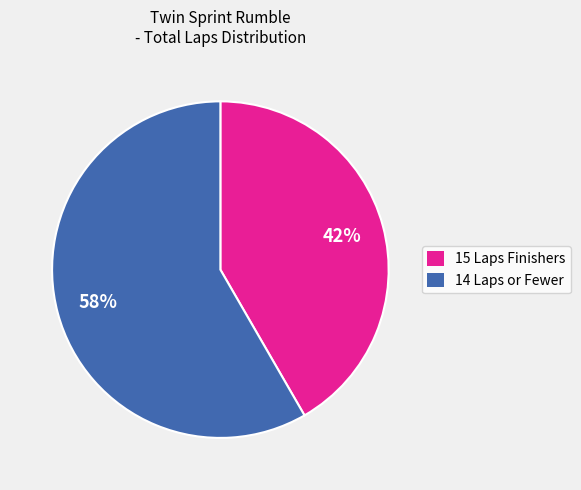

Is it true that 14 Laps or Fewer is 64% of the pie?

False